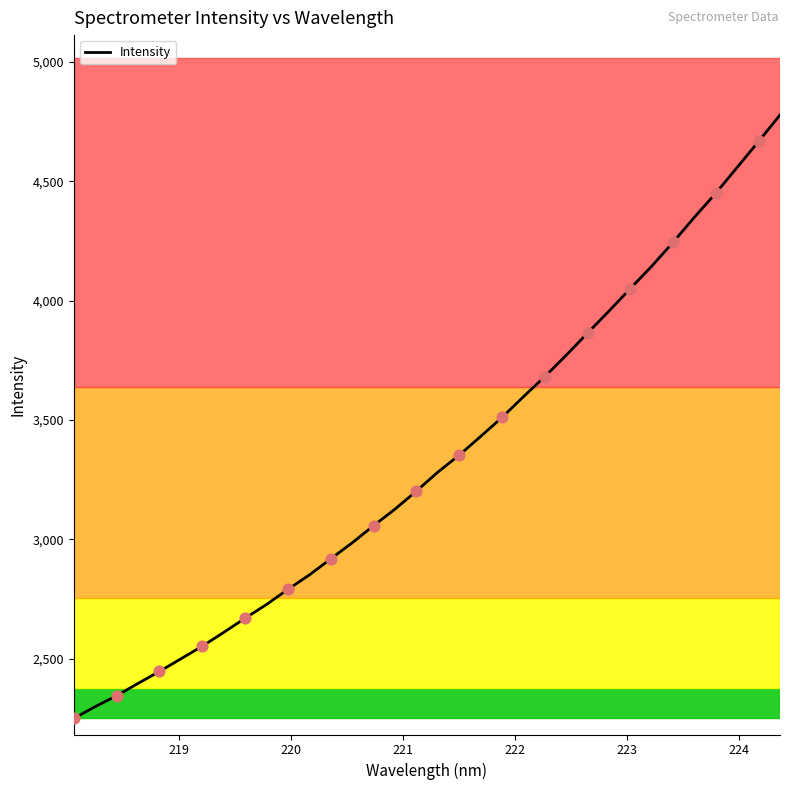

What is the maximum value shown in the chart?

4777.6